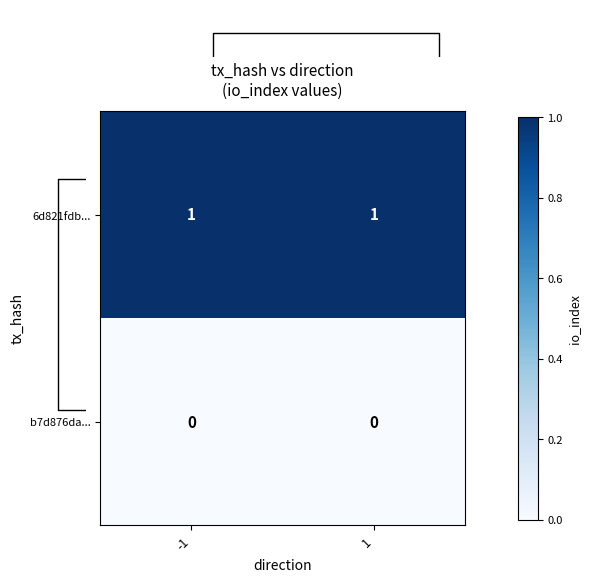

What is the spread (max minus min) of values at -1?

1